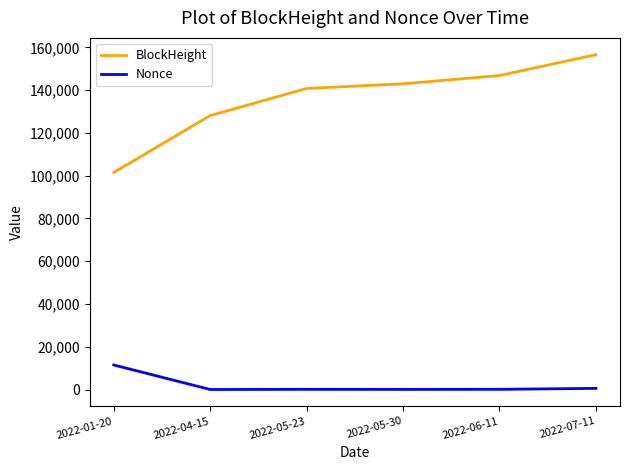

Which series has the largest total across all categories?

BlockHeight